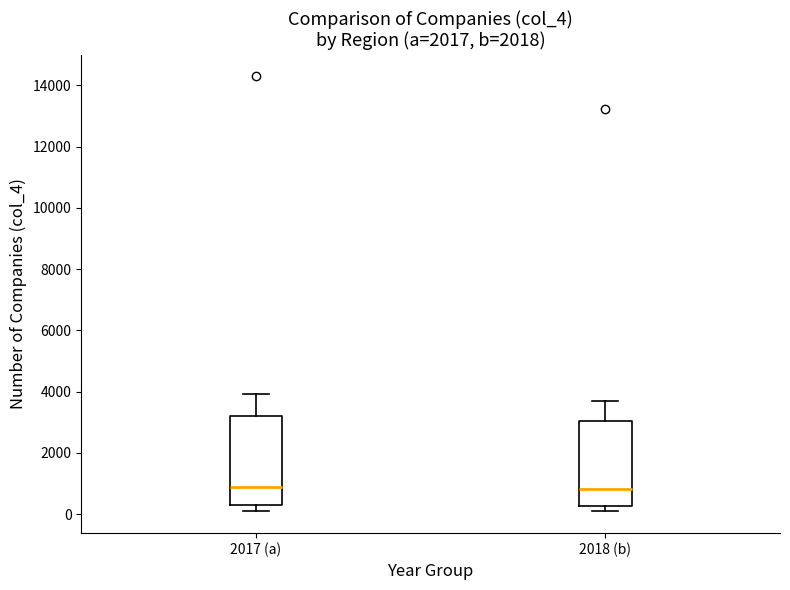

Reading left to right, transcribe this box plot: for each box, give where its median line is, the range the box spans, and where its two whiskers end, as read against the y-axis. The values are not printed on the chart, so give them approximately, as read against the axis.

2017 (a): median 800, box 200 to 3200, whiskers 200 (just below the box's lower edge) to 4000
2018 (b): median 800, box 200 to 3000, whiskers 0 to 3800